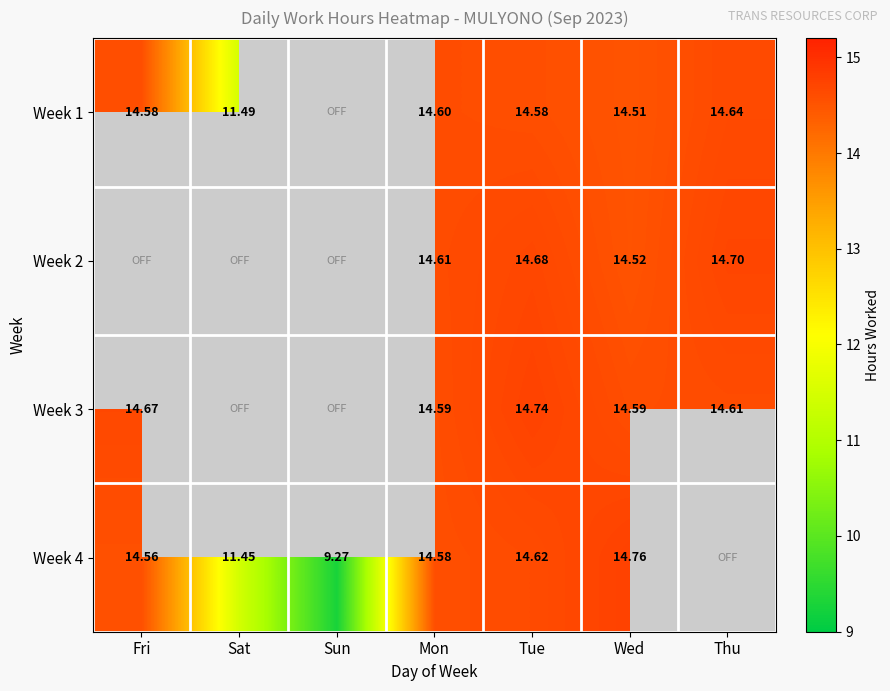

Is the value of Week 2 at Sat greater than the value of Week 1 at Mon?

No